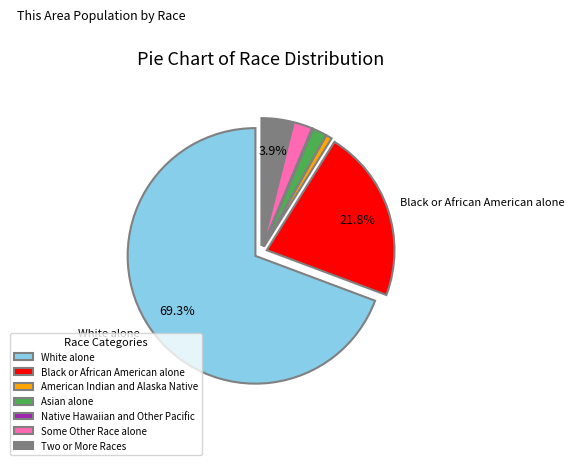

Which has a higher value, White alone or Two or More Races?

White alone